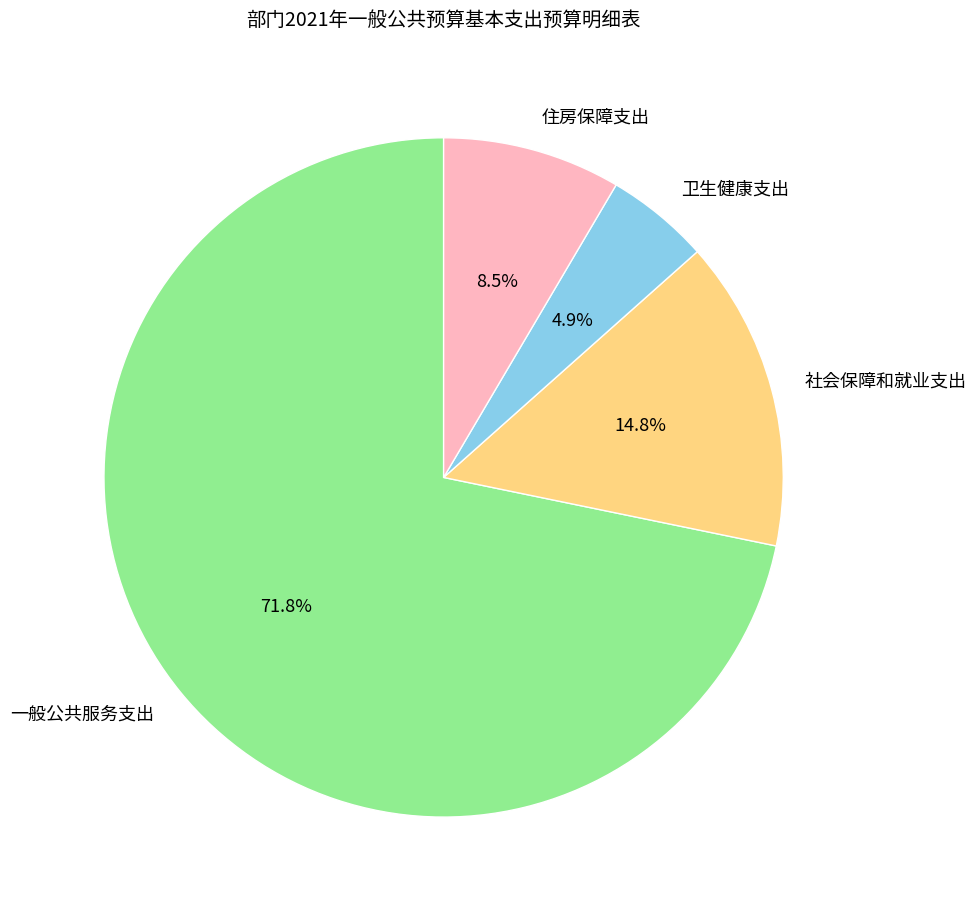

Which has a higher value, 卫生健康支出 or 住房保障支出?

住房保障支出